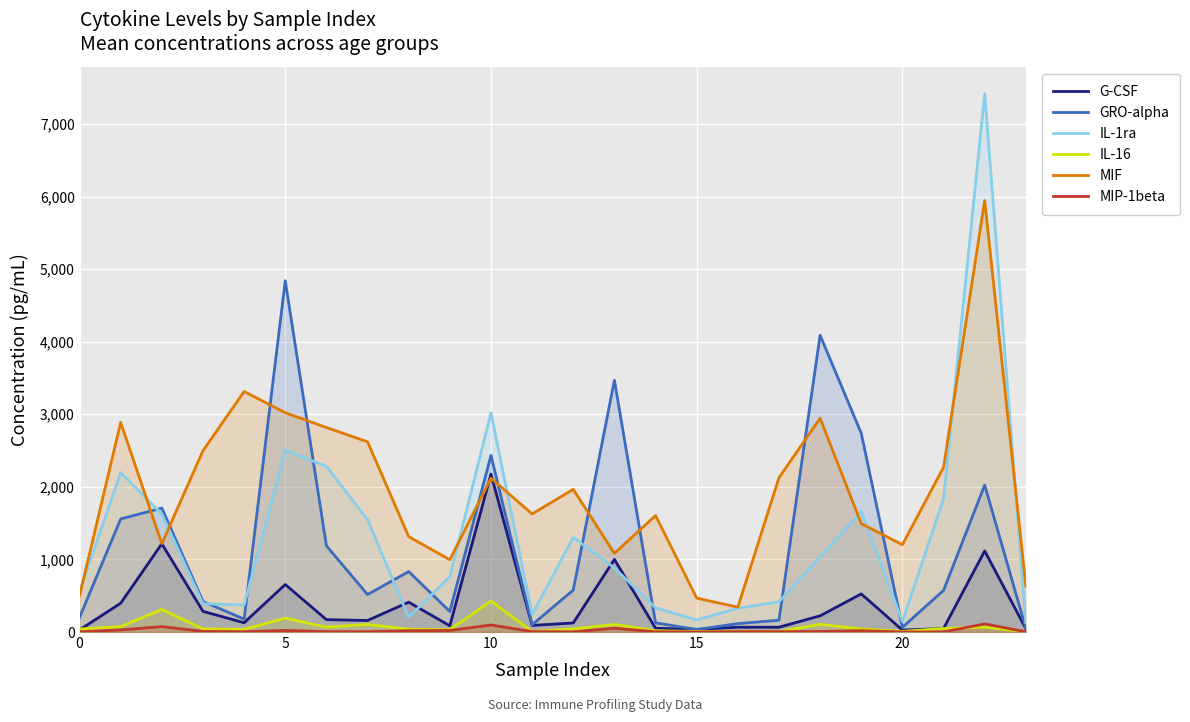

What is the value of the GRO-alpha point at the 19th from the left?

4088.6